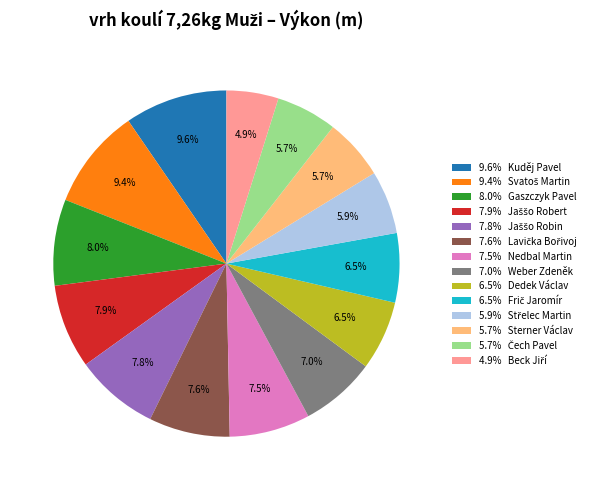

Does 9.6% Kuděj Pavel represent more than half of the total?

No